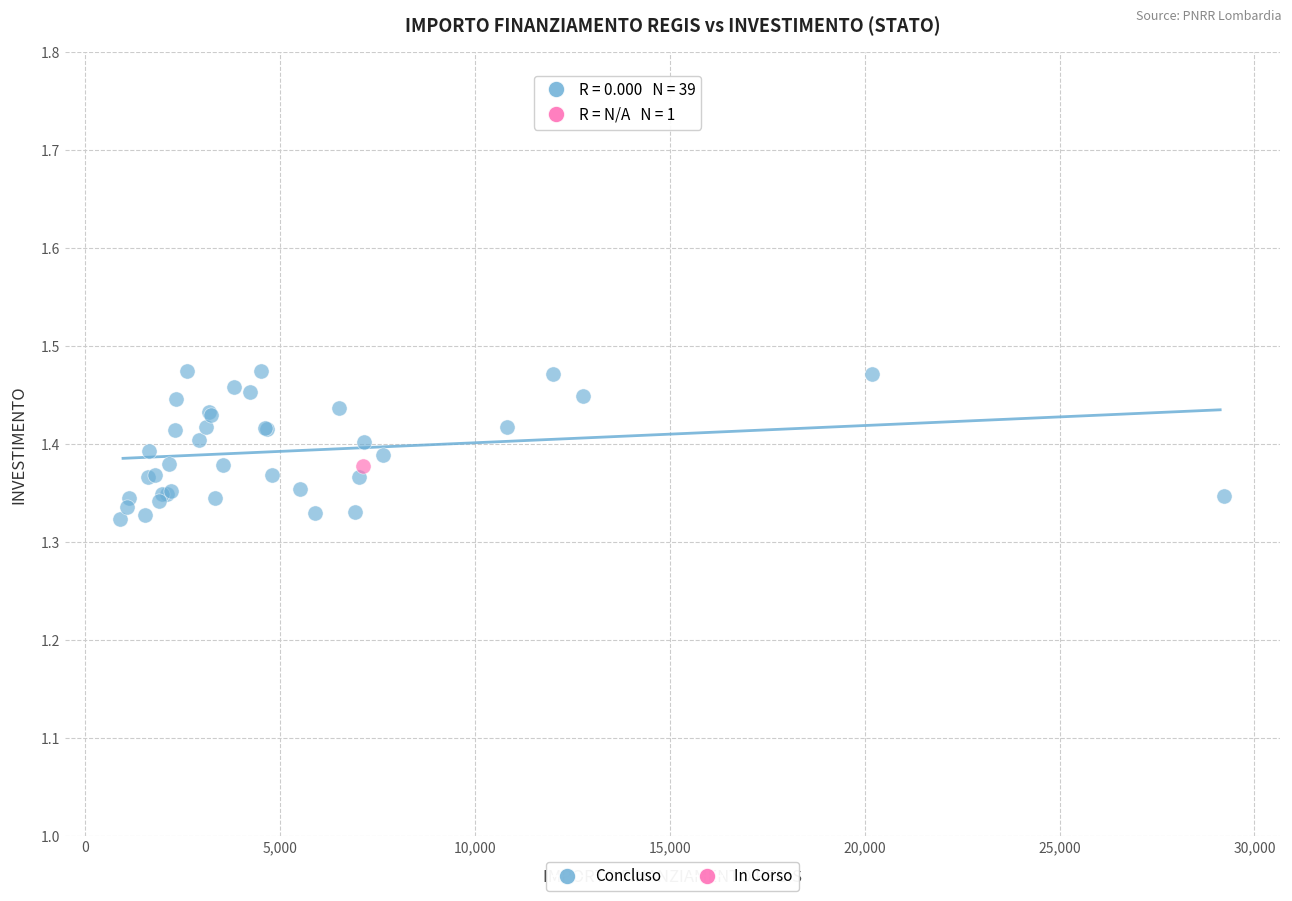

What are all the series names shown in the legend?

Concluso, In Corso